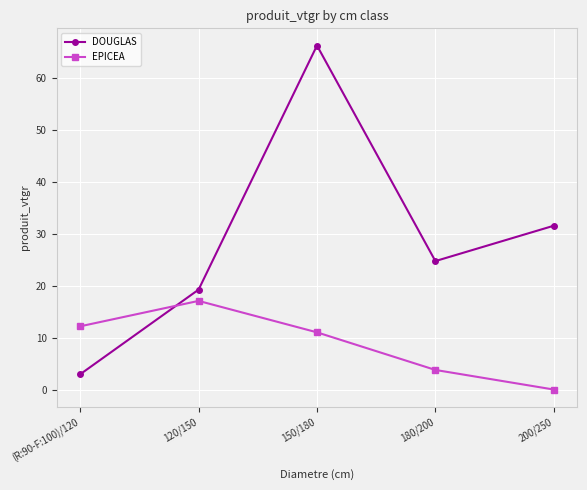

True or false: EPICEA and DOUGLAS intersect in this chart.

True